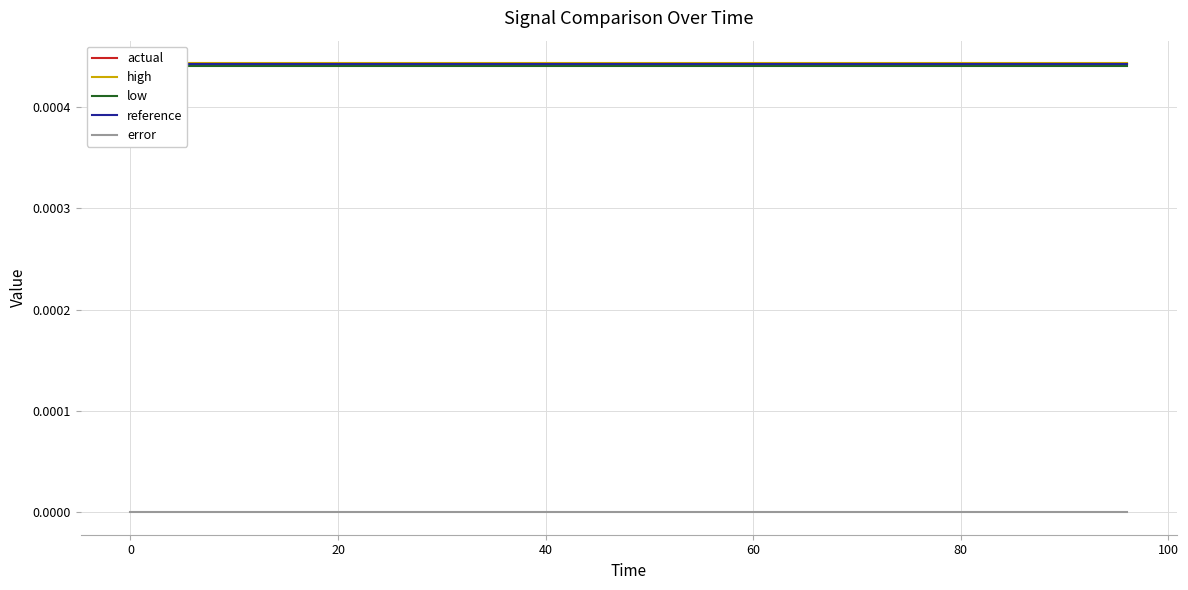

True or false: error and actual cross at least once.

False